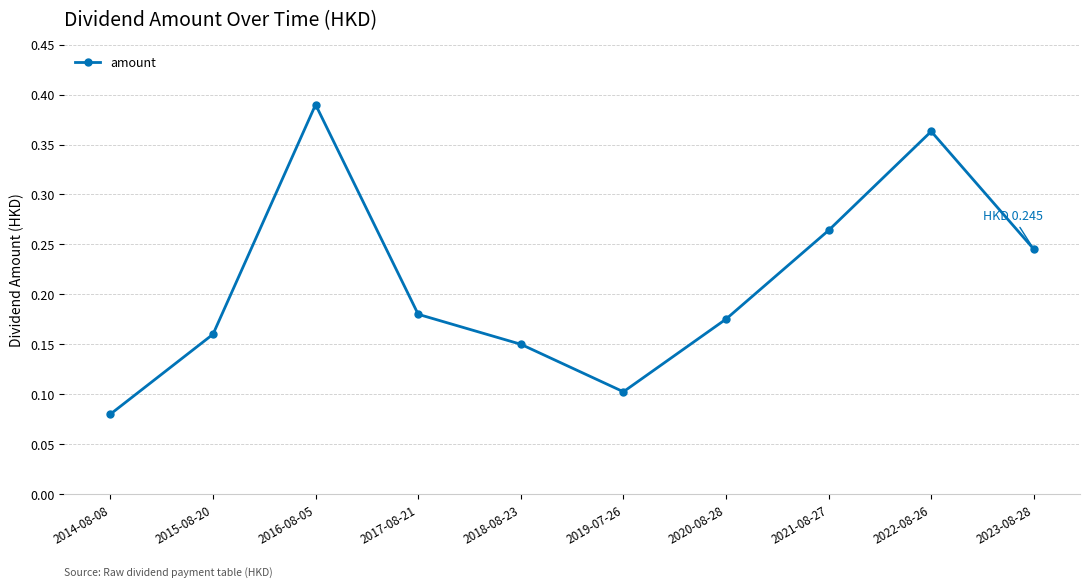

At which label is the value closest to 0?

2014-08-08